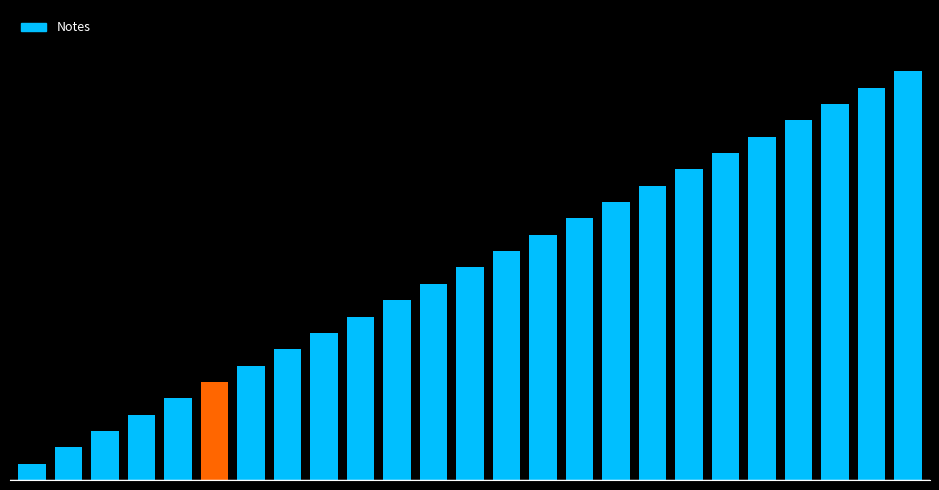

What is the minimum value shown in the chart?

1